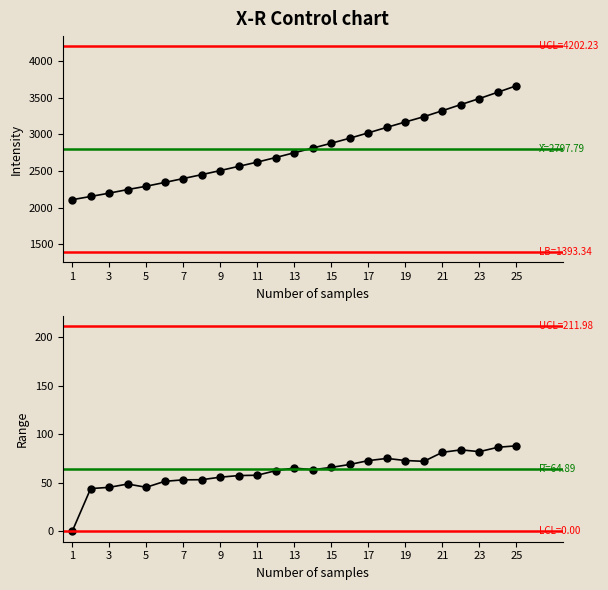

Rank the series by their average value, from lowest to highest.

Range, Spectral Intensity